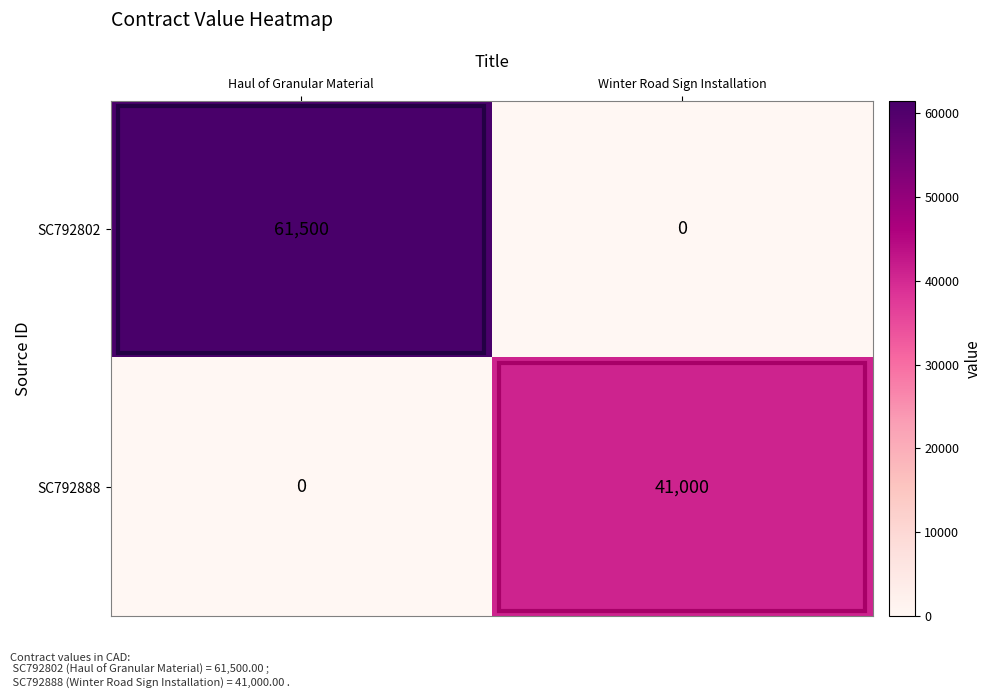

List the series in order of their overall mean, highest first.

SC792802, SC792888